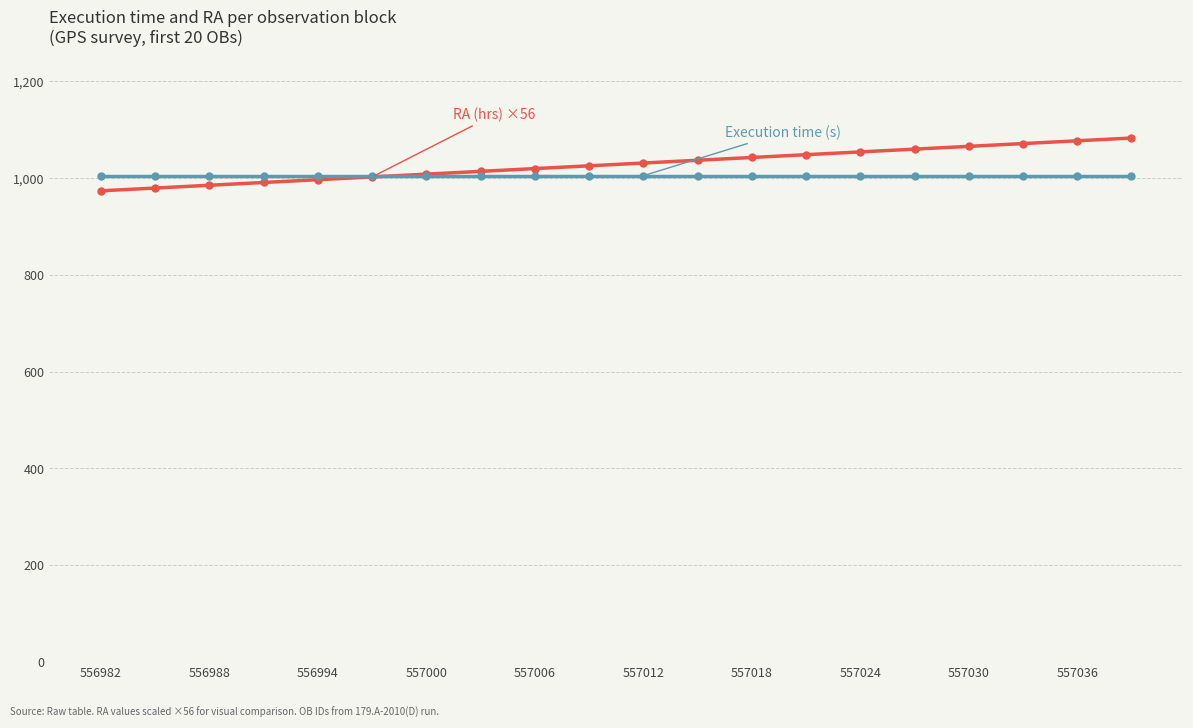

What is the minimum value shown in the chart?

973.7